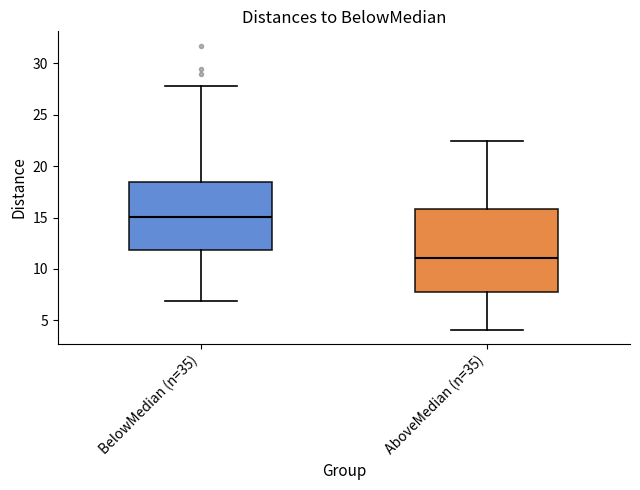

Reading left to right, read every box against the y-axis: the position of its median line, the range the box covers, and the ends of its whiskers. The values are not printed on the chart, so give them approximately, as read against the axis.

BelowMedian (n=35): median 15.0, box 12.0 to 18.5, whiskers 7.0 to 28.0
AboveMedian (n=35): median 11.0, box 7.5 to 16.0, whiskers 4.0 to 22.5